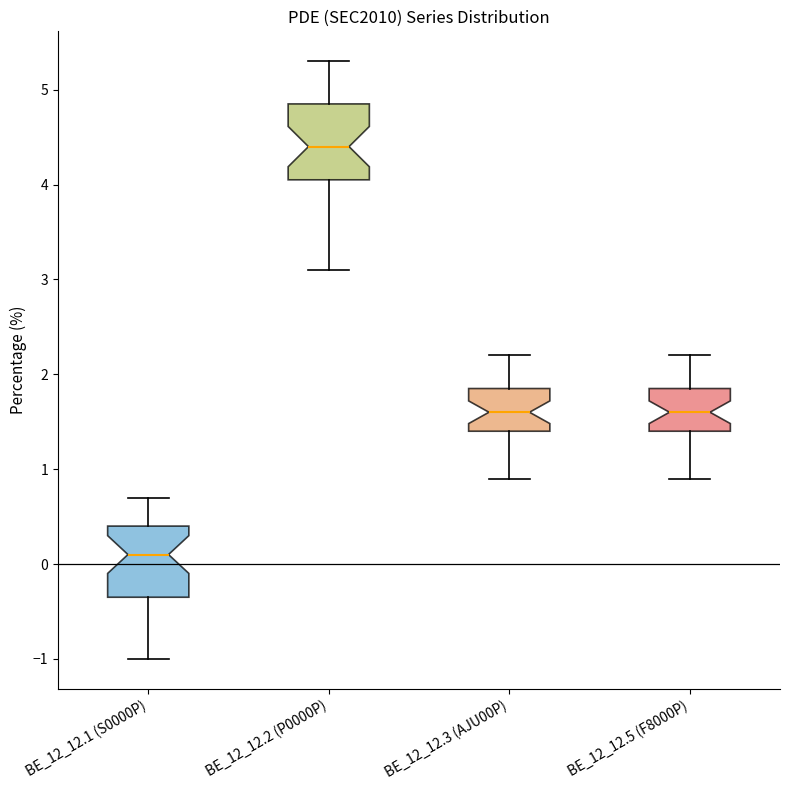

Which box's median line is the highest?

BE_12_12.2 (P0000P)